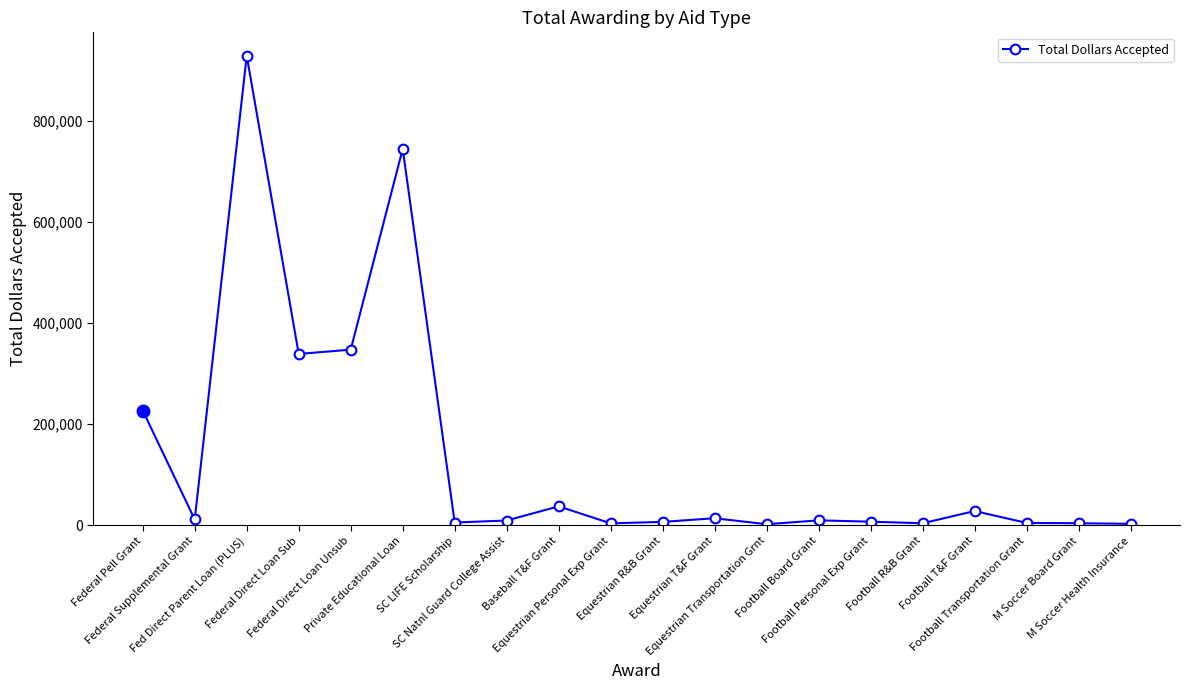

True or false: the data shows 3335.0 at Equestrian Personal Exp Grant.

True